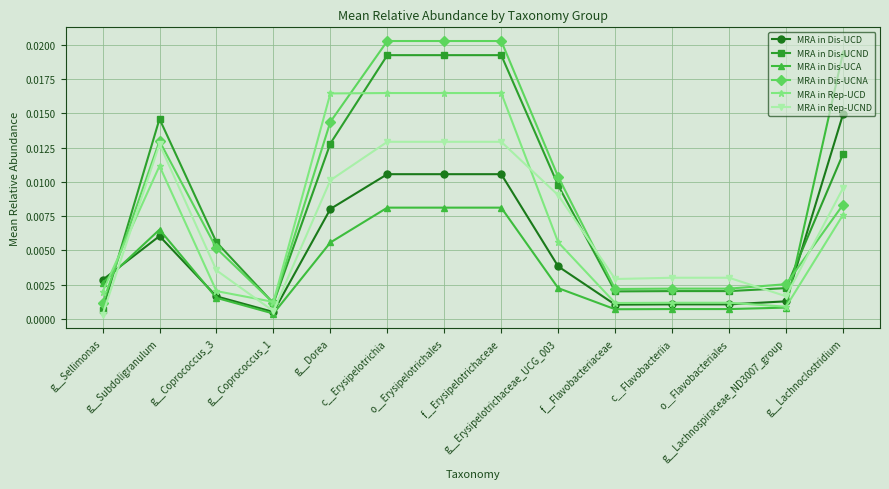

Is the value of MRA in Dis-UCA at g__Coprococcus_1 greater than the value of MRA in Dis-UCNA at f__Flavobacteriaceae?

No